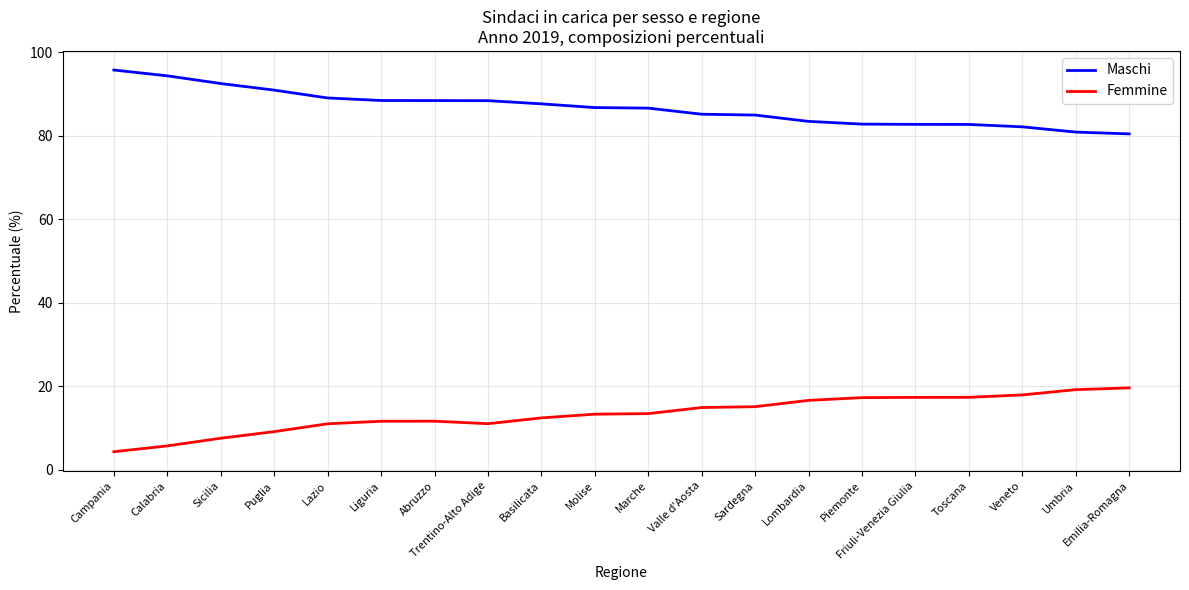

What is the difference between the Maschi values at Molise and Emilia-Romagna?

6.3